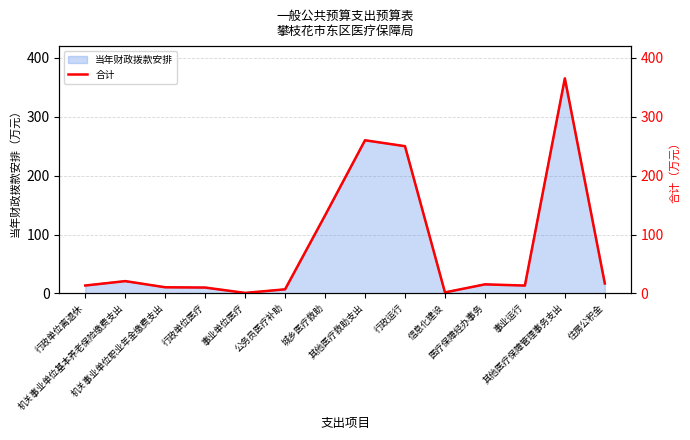

What is the sum of the values at 机关事业单位职业年金缴费支出 and 事业运行?

23.8